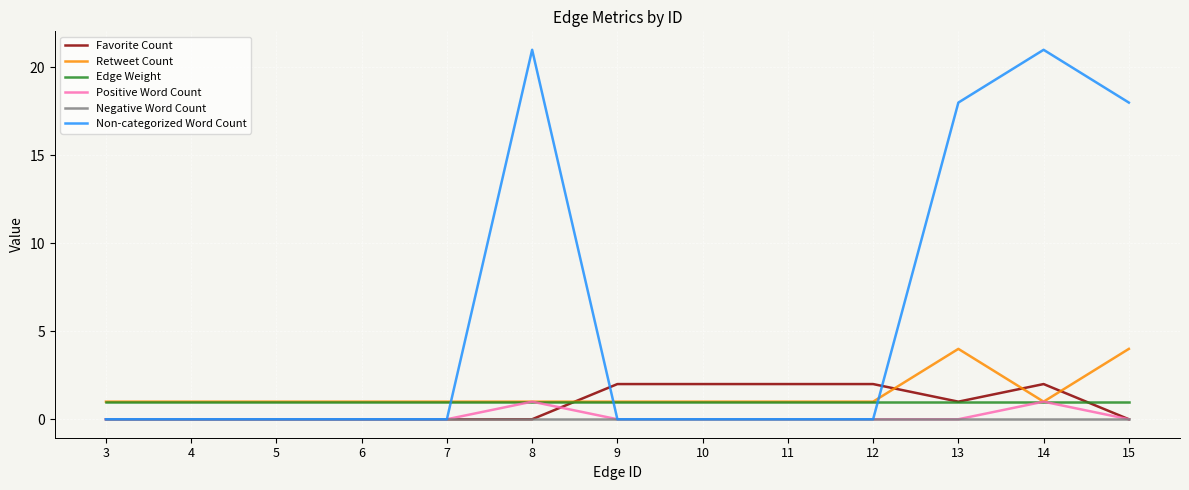

Does the chart have visible grid lines?

Yes